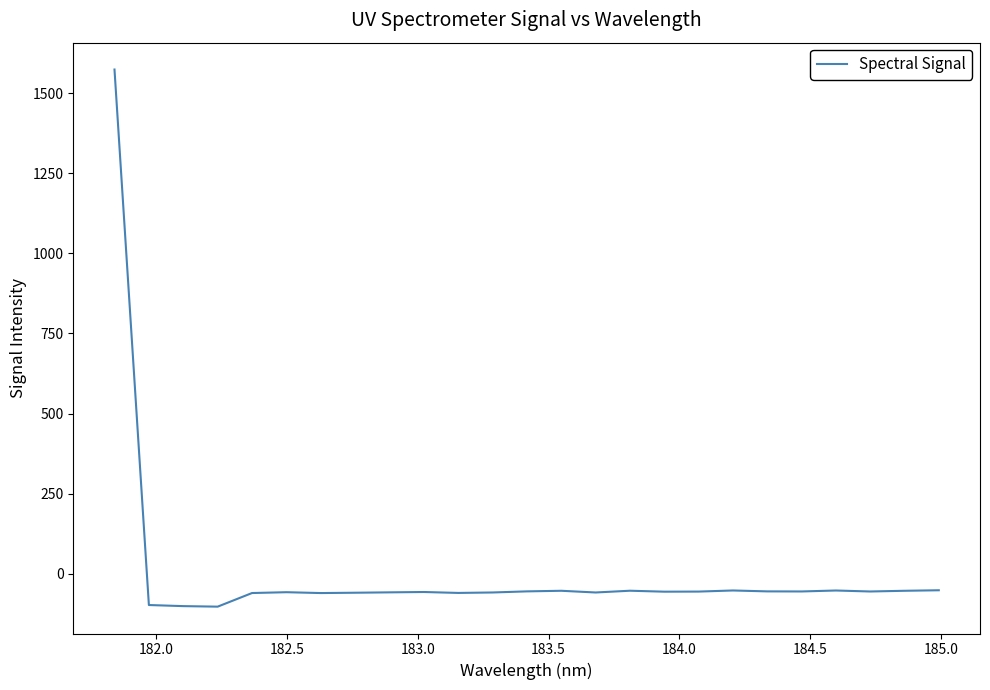

What is the smallest value displayed?

-102.5